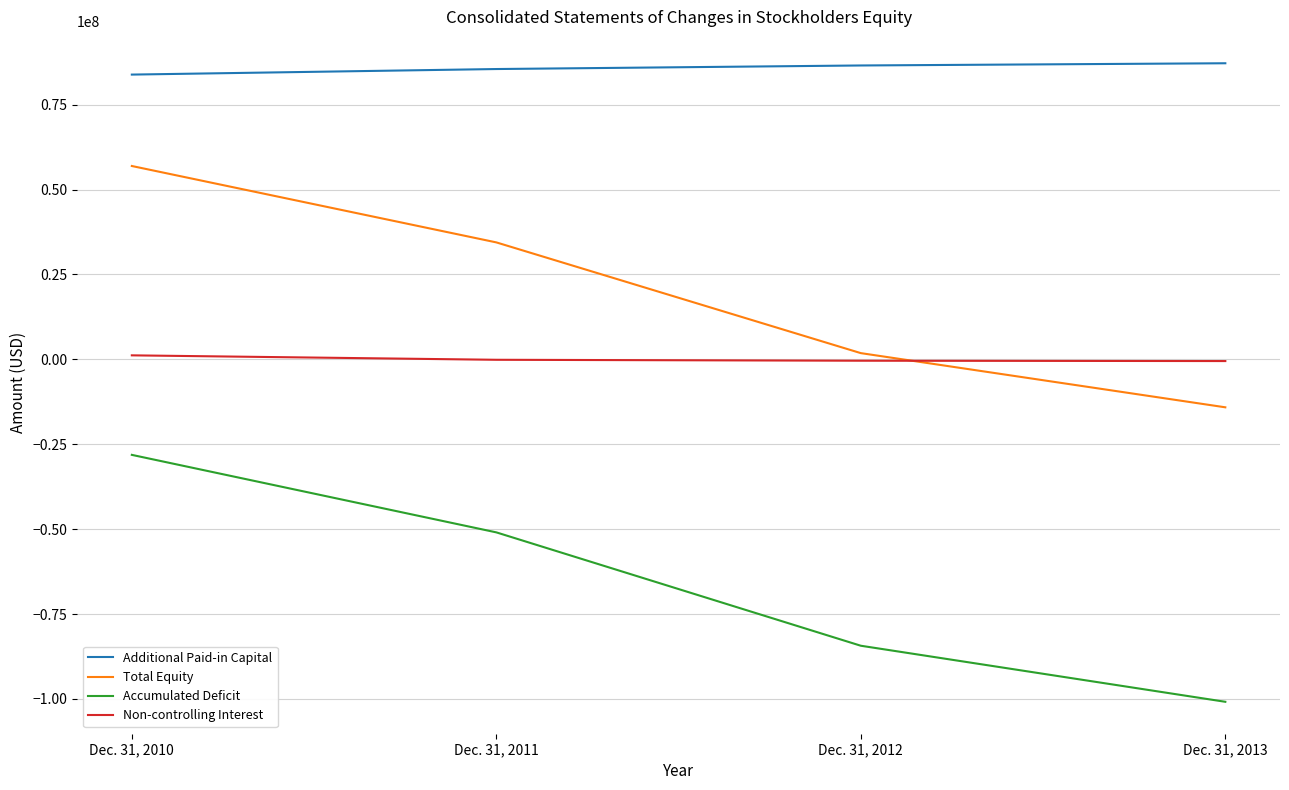

At which label is Accumulated Deficit closest to -64491491?

Dec. 31, 2011